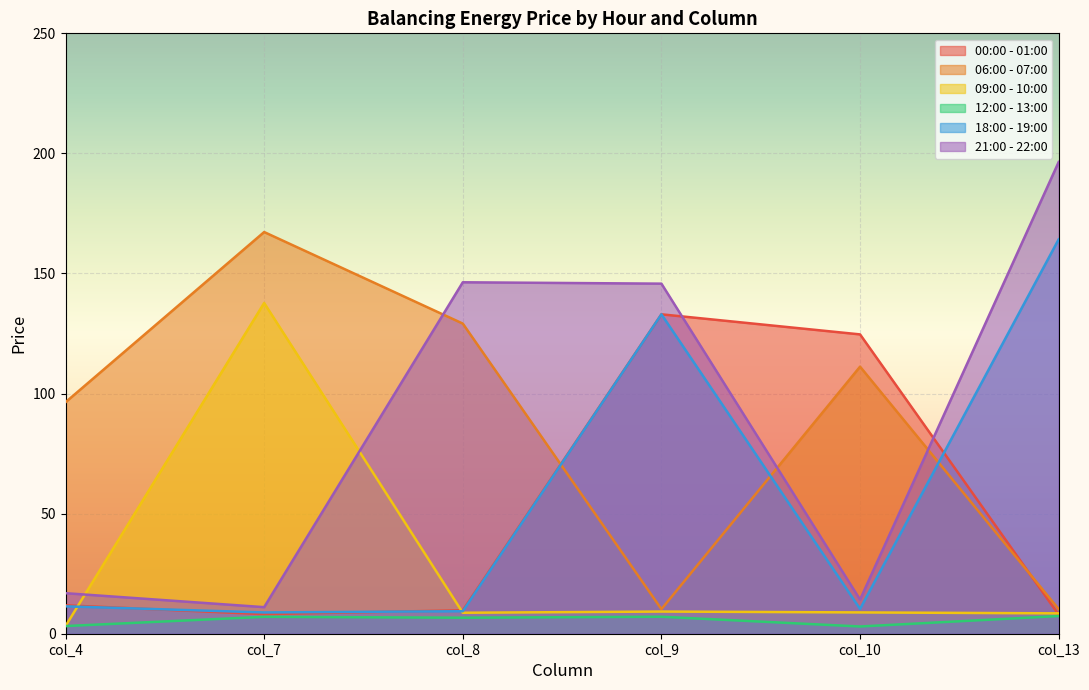

What value does the 00:00 - 01:00 series have at col_9?

133.0